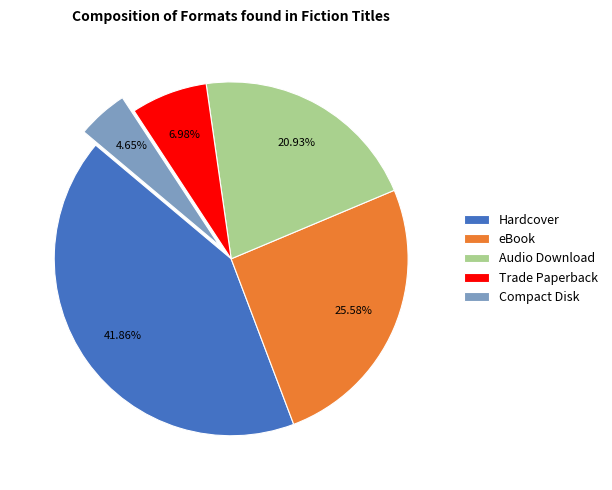

Is it true that Compact Disk is 5% of the pie?

True